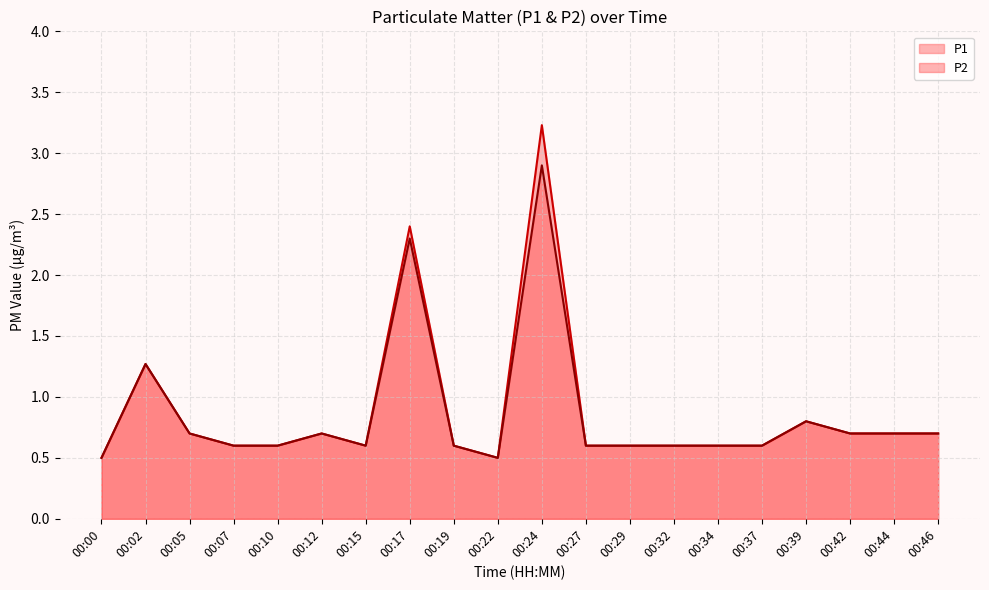

Is it true that P2 equals 0.3 at 00:34?

False